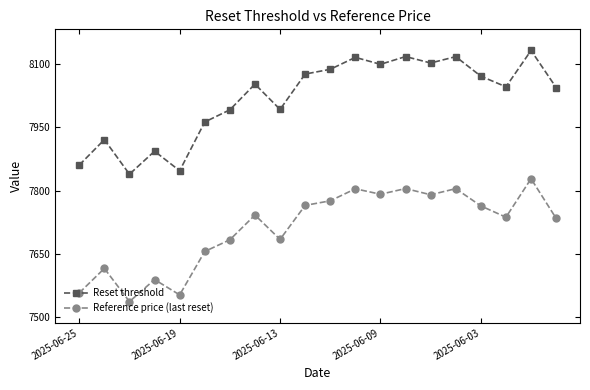

True or false: Reset threshold and Reference price (last reset) cross at least once.

False